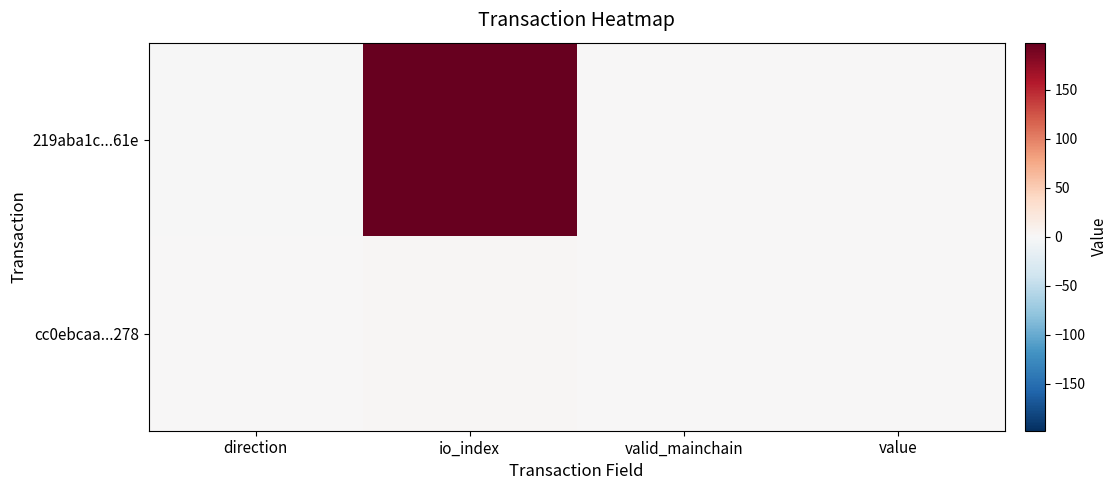

At which category is the sum across all series the highest?

io_index